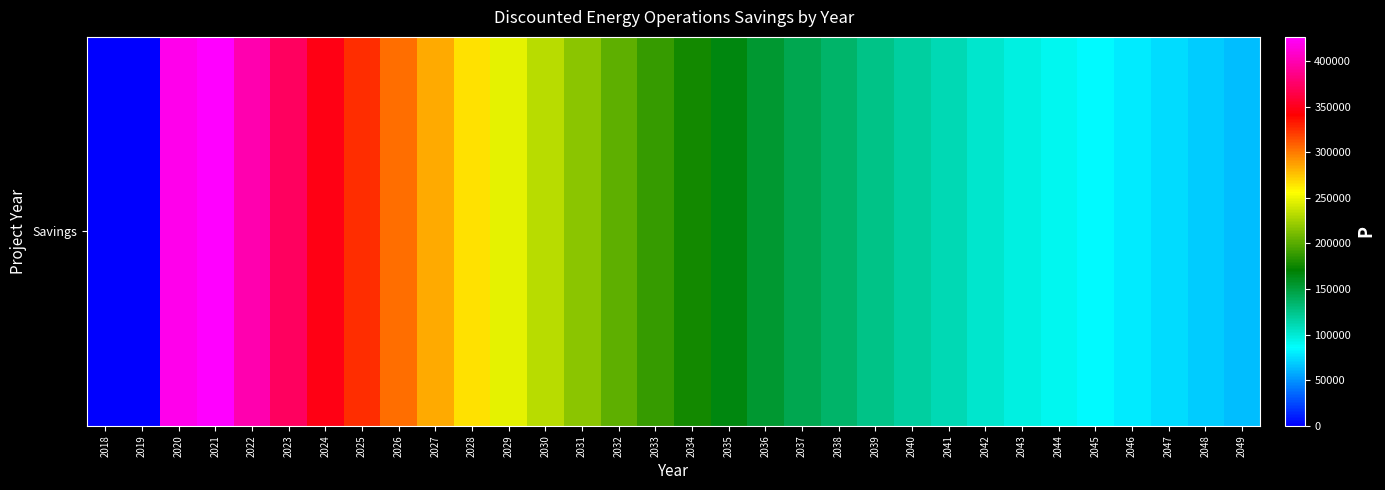

How many data points does each series have?

32